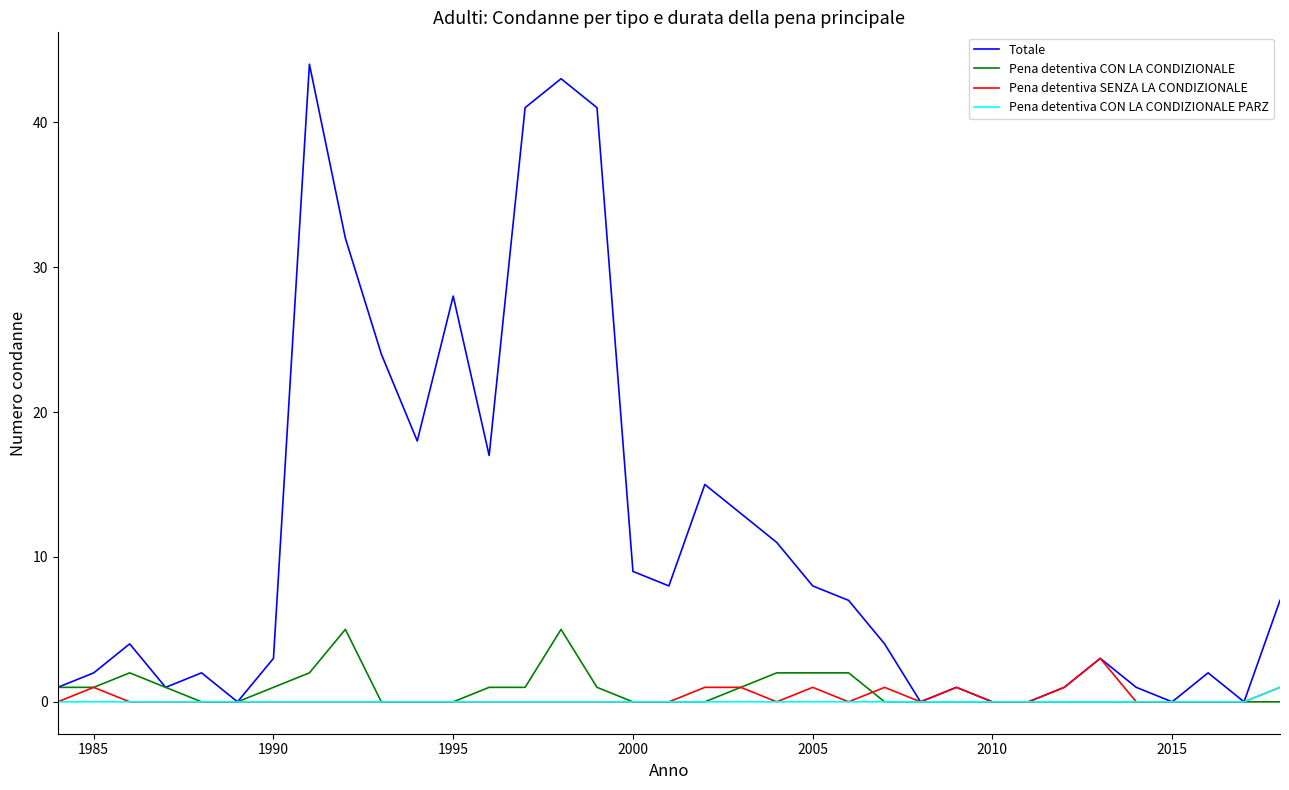

List the series in order of their peak value, highest first.

Totale, Pena detentiva CON LA CONDIZIONALE, Pena detentiva SENZA LA CONDIZIONALE, Pena detentiva CON LA CONDIZIONALE PARZ